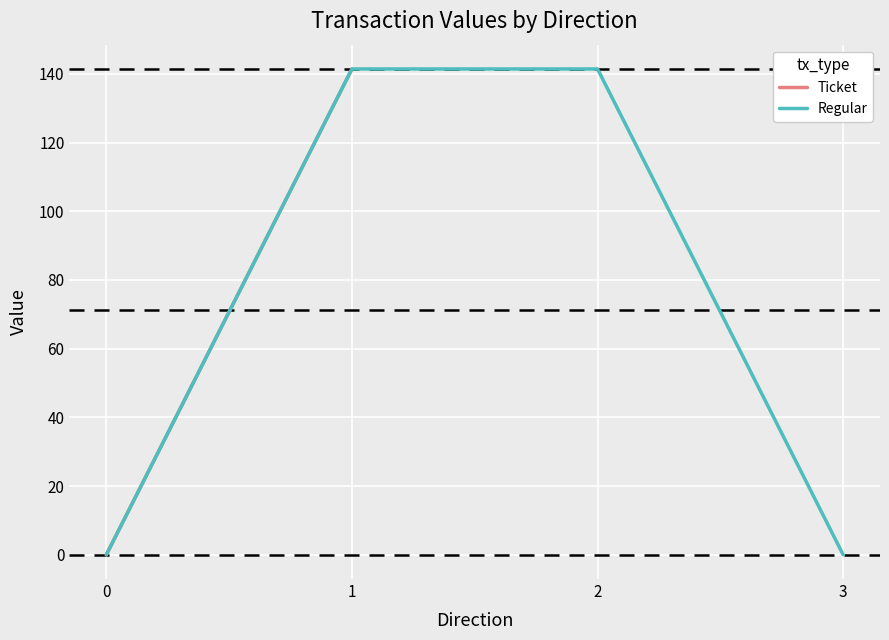

Which category has the highest value in the Regular series?

1